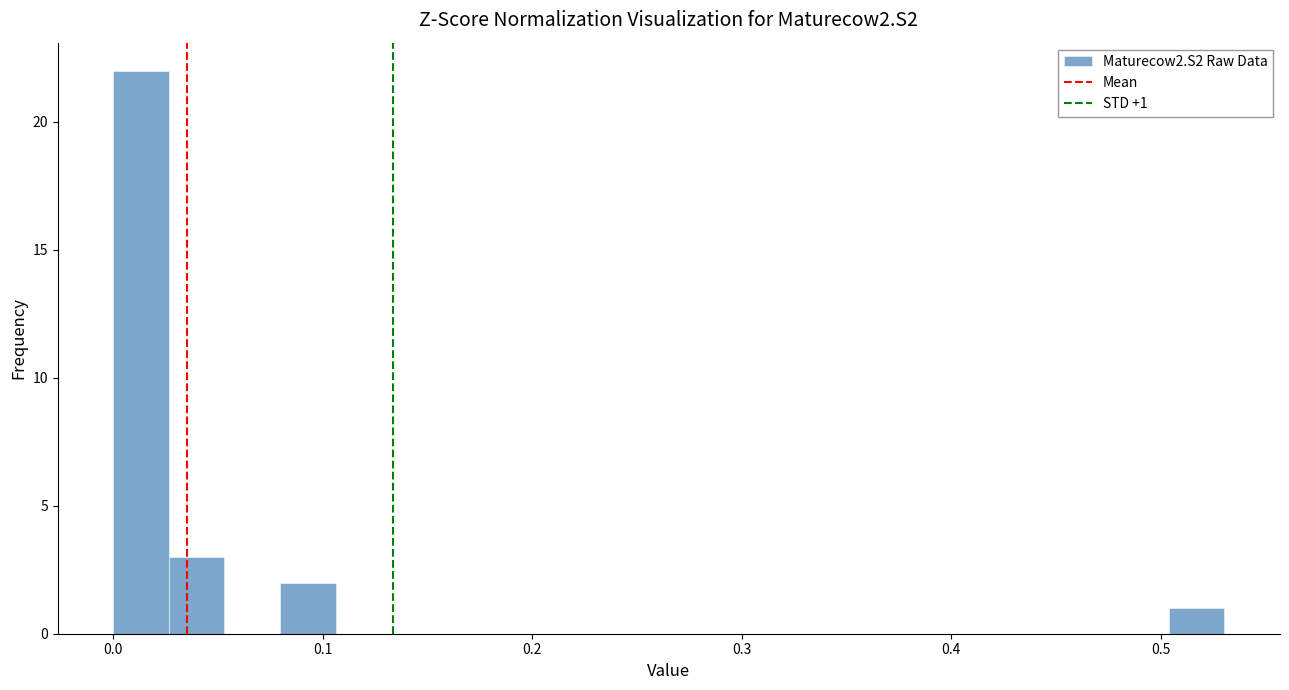

Read against the x-axis, roughly where is the centre of the tallest bar?

0.01